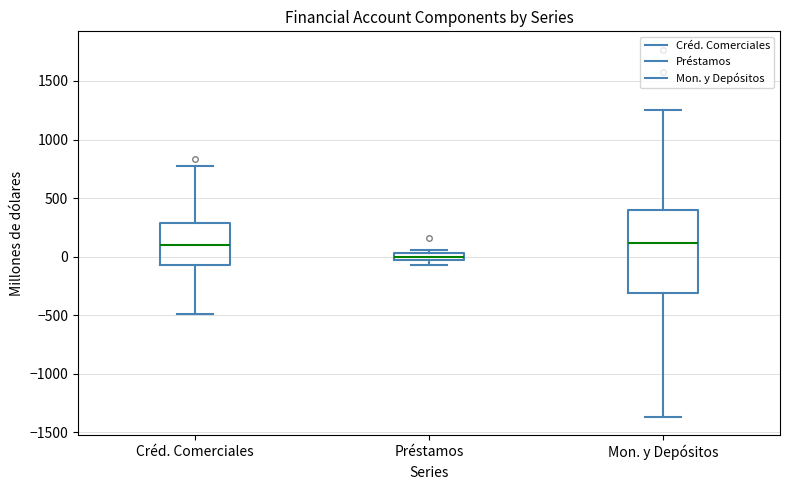

Which box has the lowest median line?

Préstamos